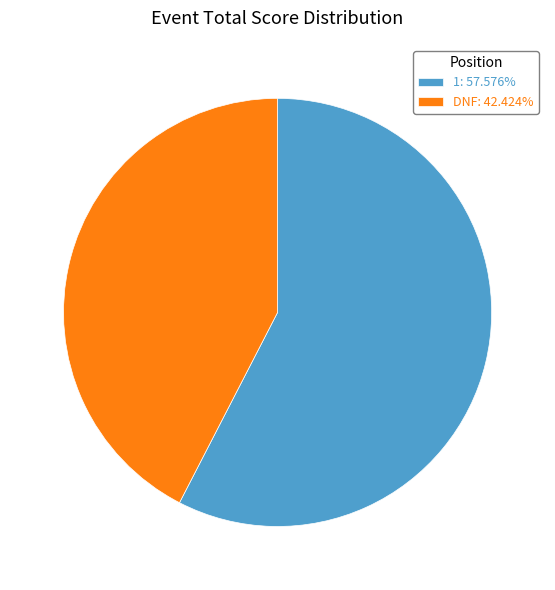

Which category has the biggest portion of the pie?

1